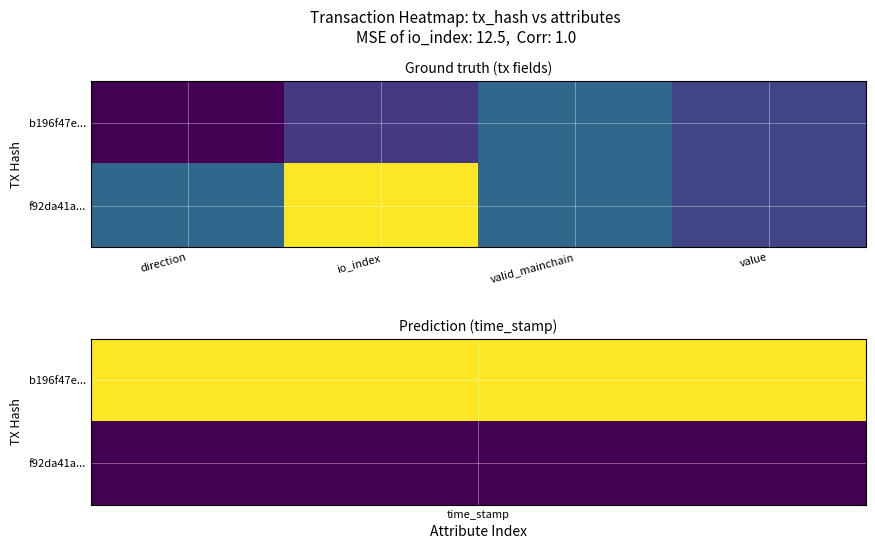

How many distinct data groups are displayed?

2